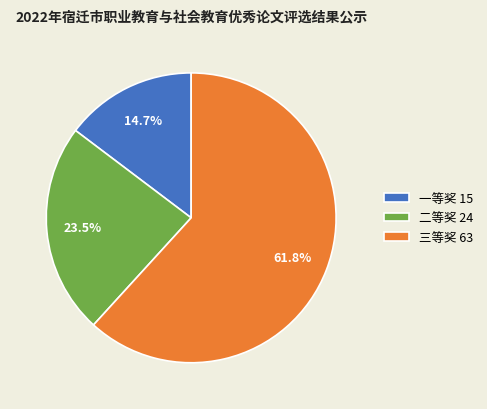

Which category accounts for the majority?

三等奖